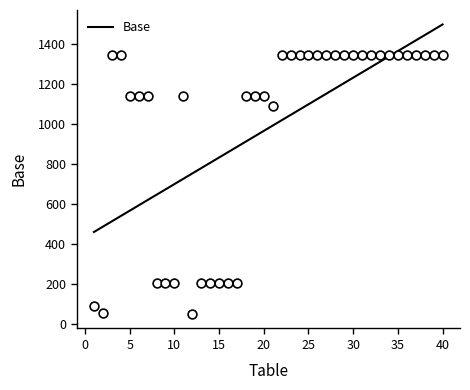

Between 23 and 6, which is larger?

23